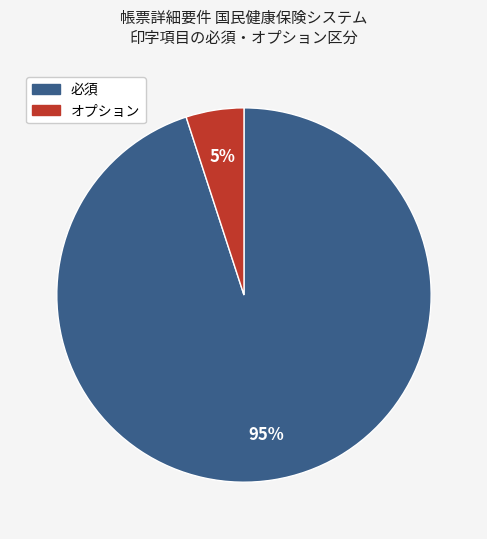

To the nearest percent, what is the combined percentage of 必須 and オプション?

100%